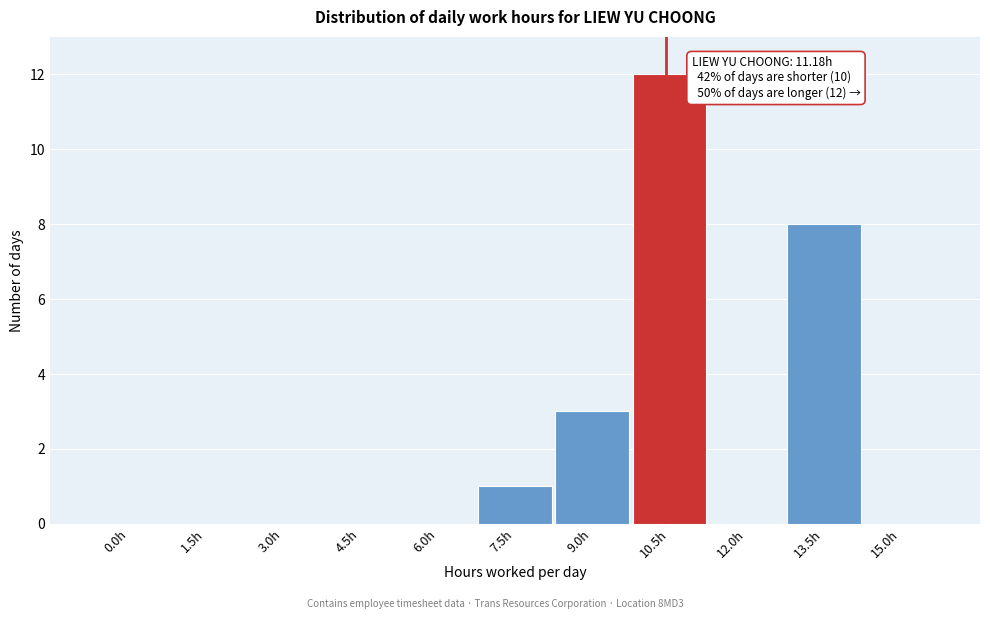

Reading left to right, what are all the values shown in this chart?

0.0h=0	1.5h=0	3.0h=0	4.5h=0	6.0h=0	7.5h=1	9.0h=3	10.5h=12	12.0h=0	13.5h=8	15.0h=0